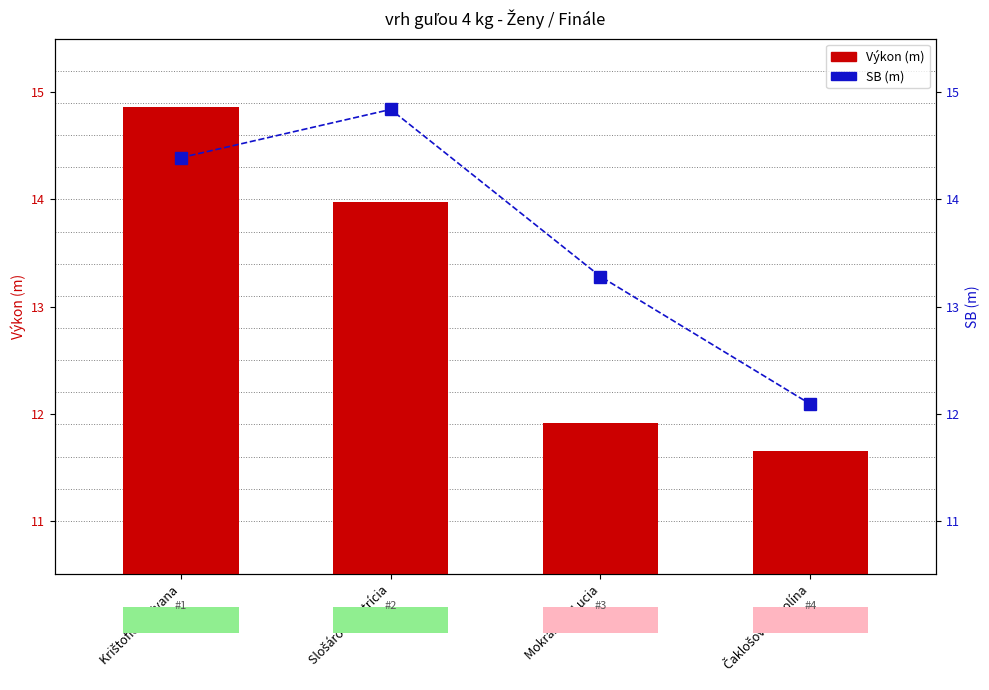

Which has a higher value, Čaklošová Karolína or Slošárová Patrícia?

Slošárová Patrícia